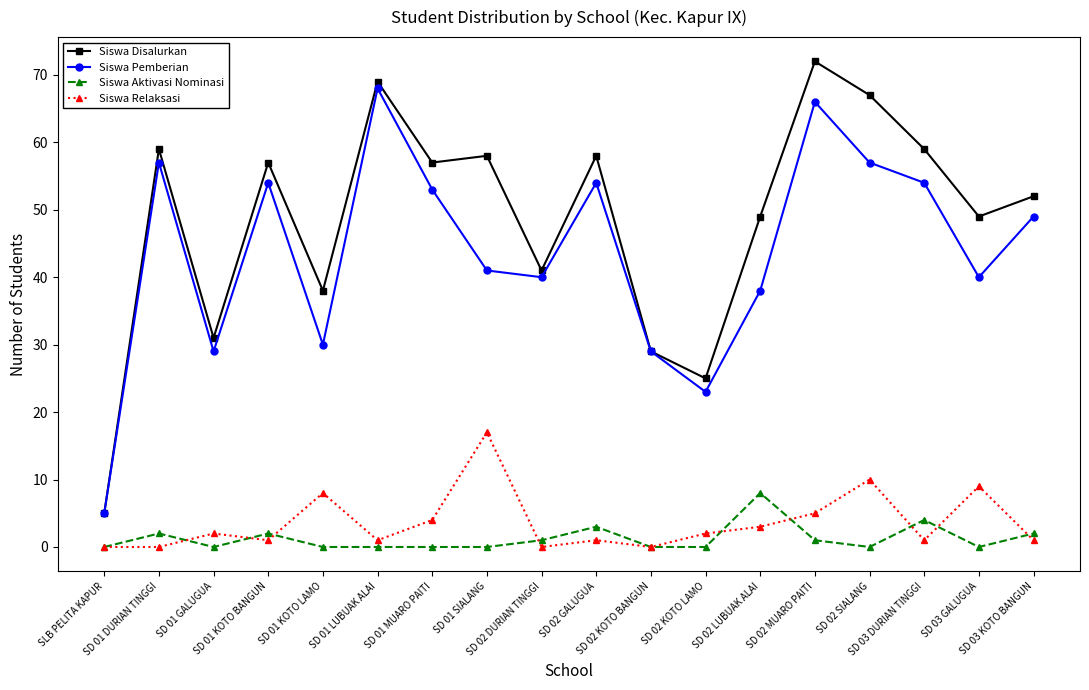

Is the value of Siswa Aktivasi Nominasi at SD 02 MUARO PAITI greater than the value of Siswa Relaksasi at SD 02 LUBUAK ALAI?

No